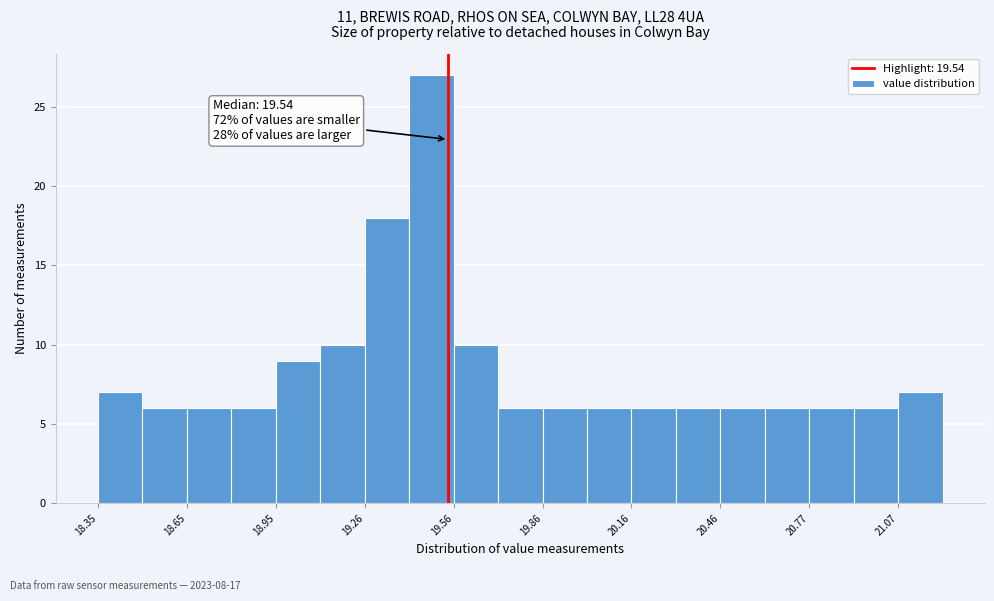

Read against the x-axis, roughly where is the centre of the tallest bar?

19.50